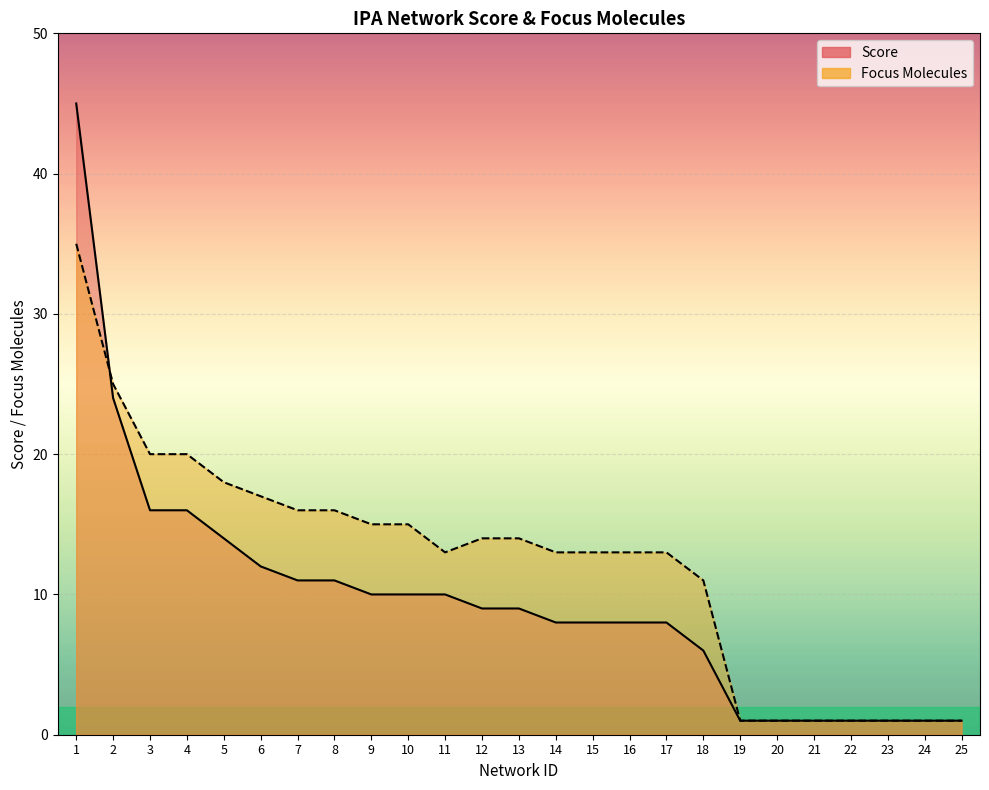

Count the number of data series in this chart.

2